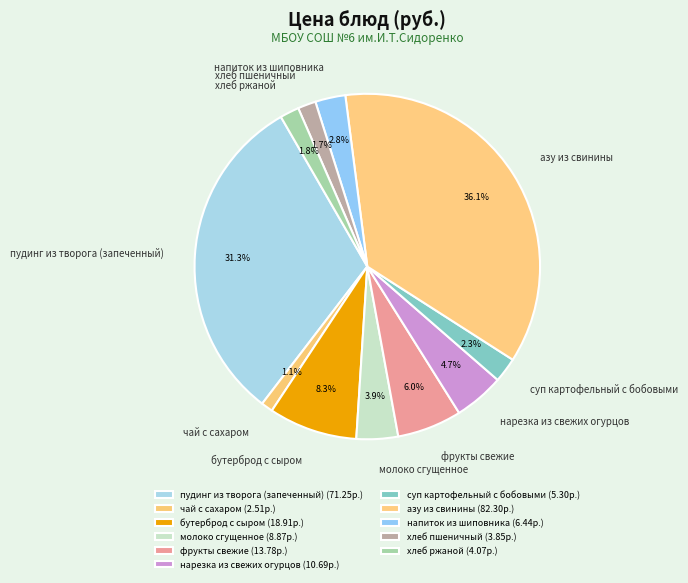

True or false: фрукты свежие accounts for 6% of the total.

True